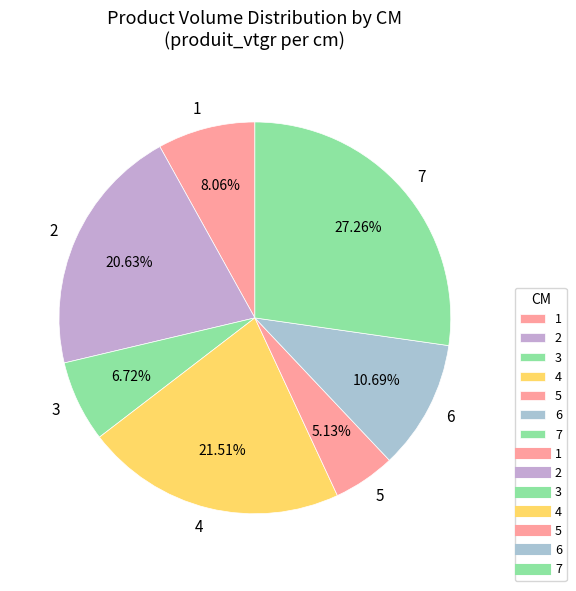

Which has a higher value, 1 or 7?

7